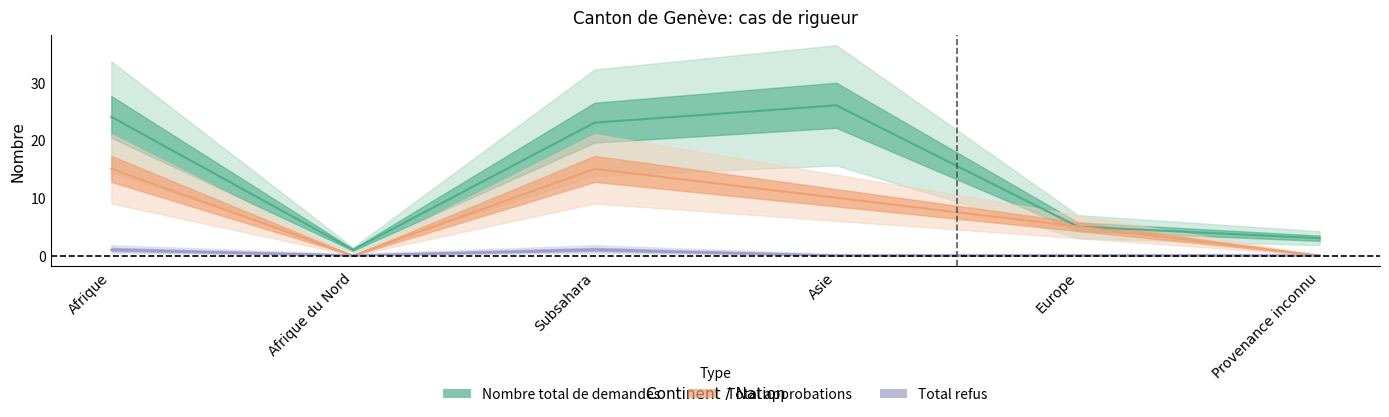

Reading left to right, extract all data points from this chart.

Nombre total de demandes: 24	1	23	26	5	3
Total approbations: 15	0	15	10	5	0
Total refus: 1	0	1	0	0	0